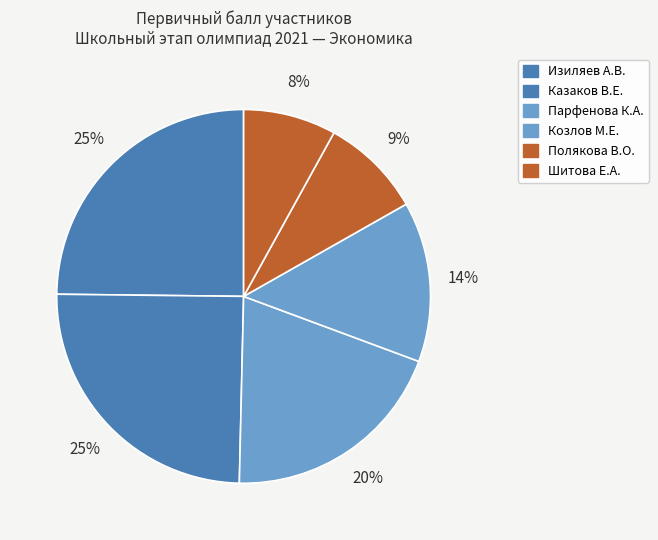

What is the largest slice in the pie chart?

Изиляев А.В.